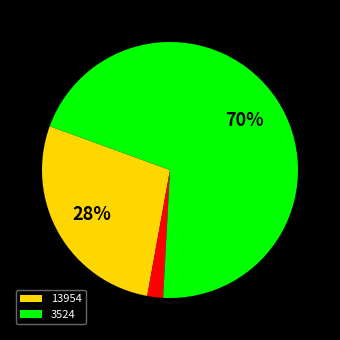

Does any single category account for the majority?

Yes